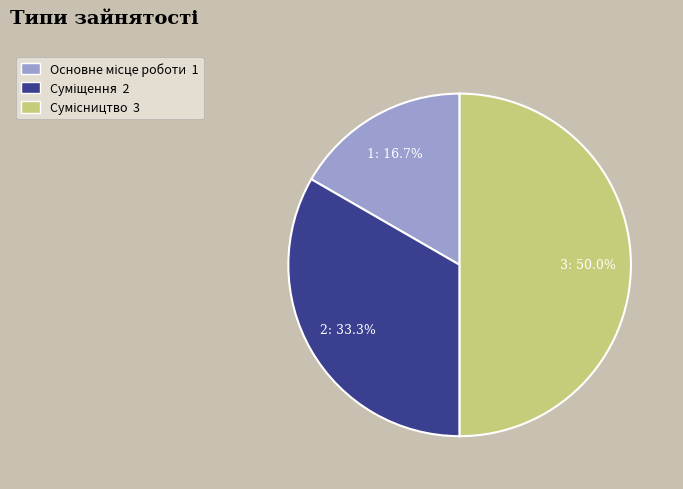

Does any single category account for the majority?

No